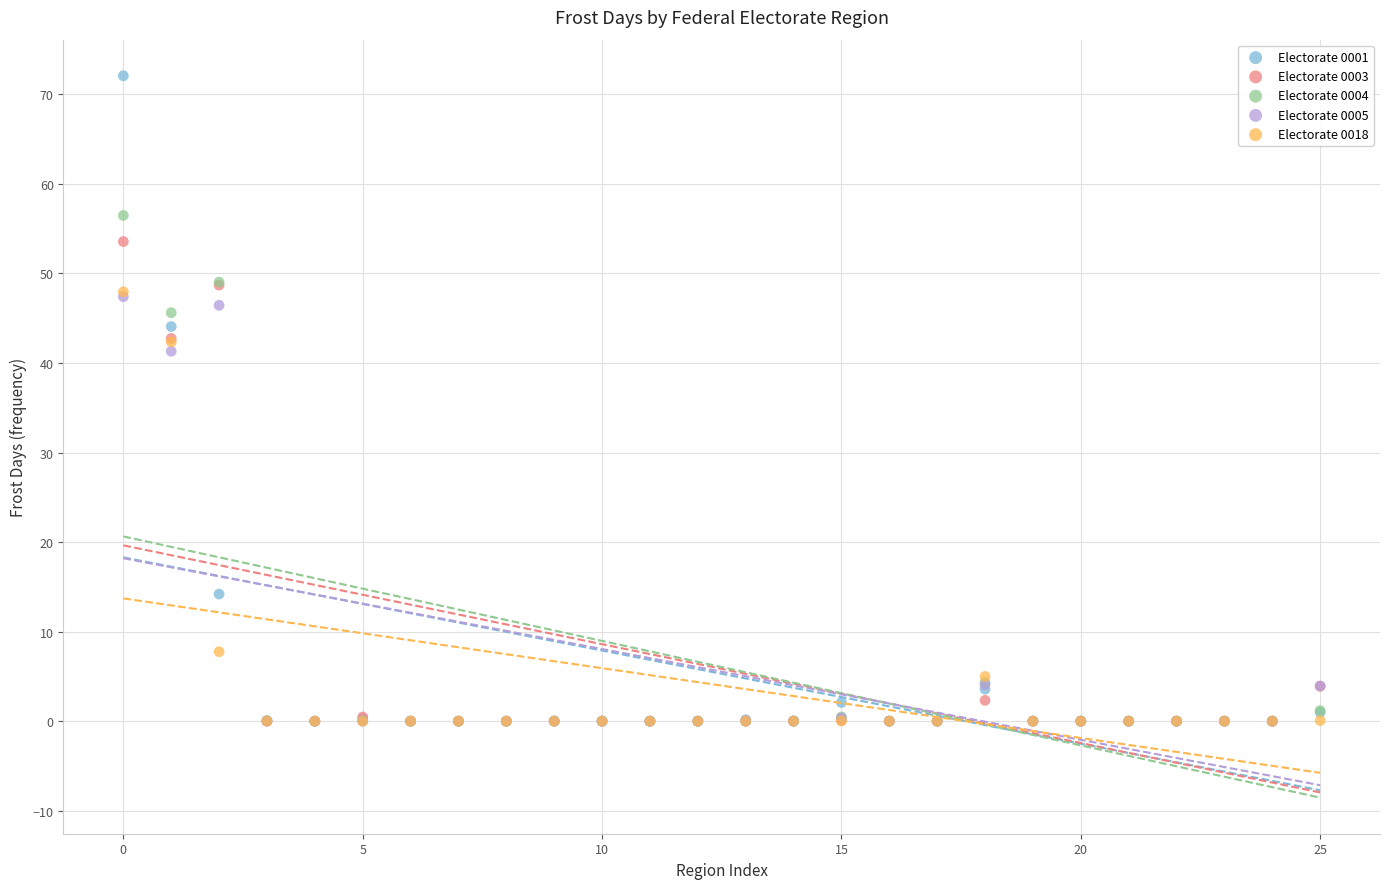

Across all series, what Y value is closest to 36?

41.3